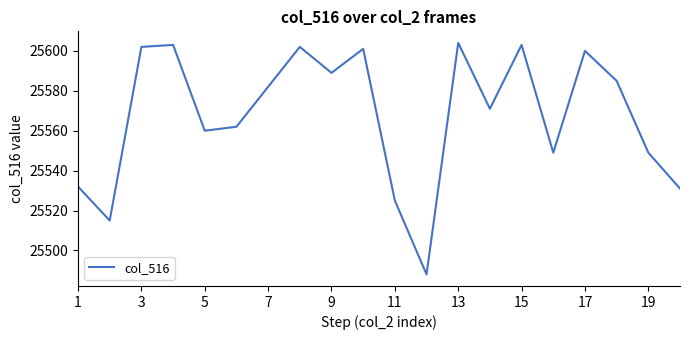

What is the difference between the maximum and minimum values?

116